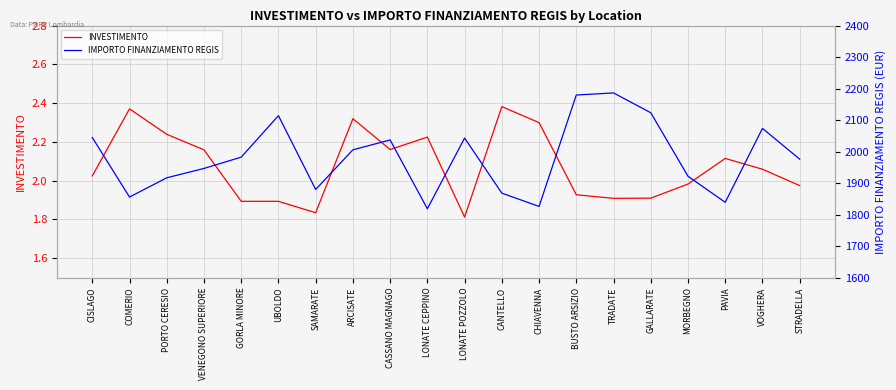

Reading left to right, extract all data points from this chart.

INVESTIMENTO: 2.0	2.4	2.2	2.2	1.9	1.9	1.8	2.3	2.2	2.2	1.8	2.4	2.3	1.9	1.9	1.9	2.0	2.1	2.1	2.0
IMPORTO FINANZIAMENTO REGIS: 2044.7	1855.8	1916.9	1946.5	1982.4	2114.1	1879.9	2005.7	2037.0	1818.6	2043.0	1868.2	1826.0	2179.6	2186.3	2123.4	1921.8	1839.1	2073.7	1976.1